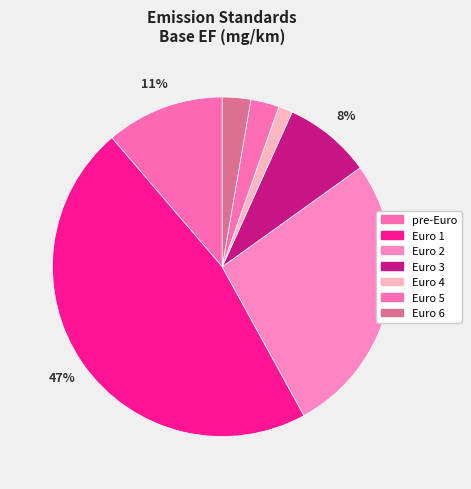

Do Euro 5 and Euro 4 together represent more than half of the pie?

No